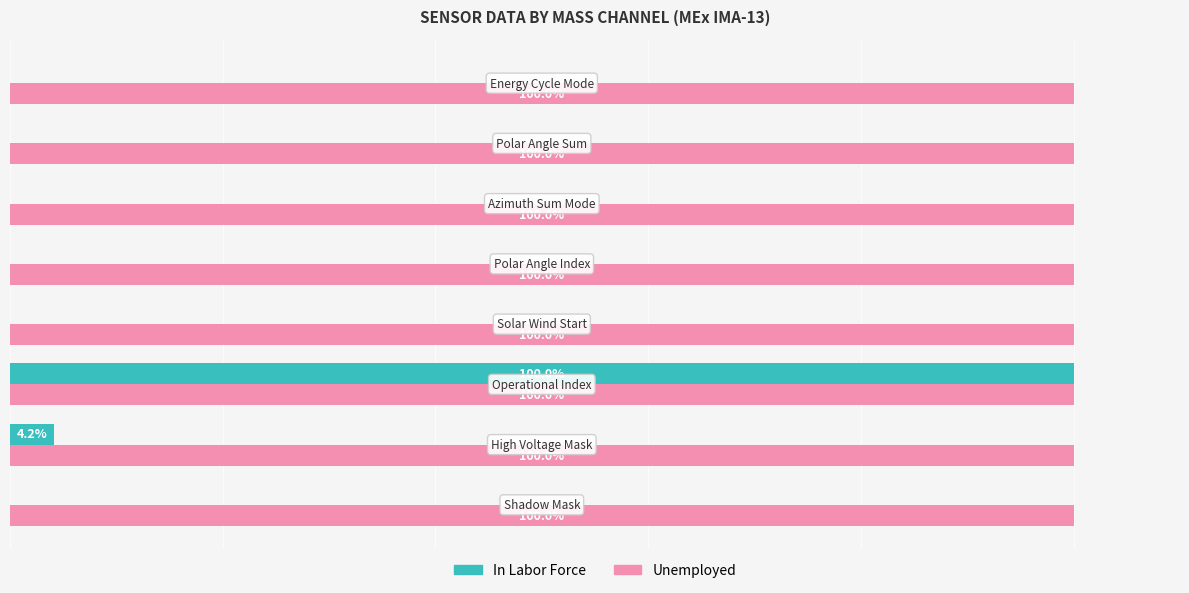

Which series has the largest total across all categories?

Unemployed